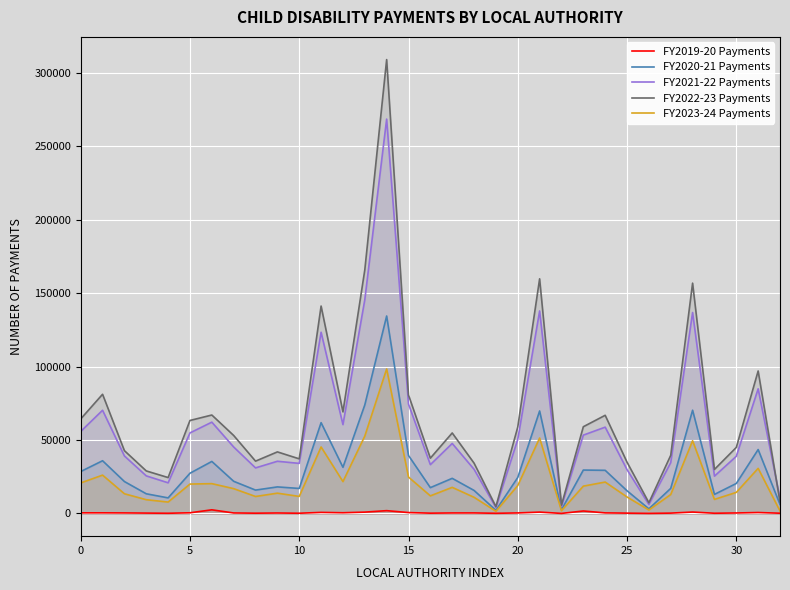

True or false: FY2019-20 Payments and FY2021-22 Payments cross at least once.

False